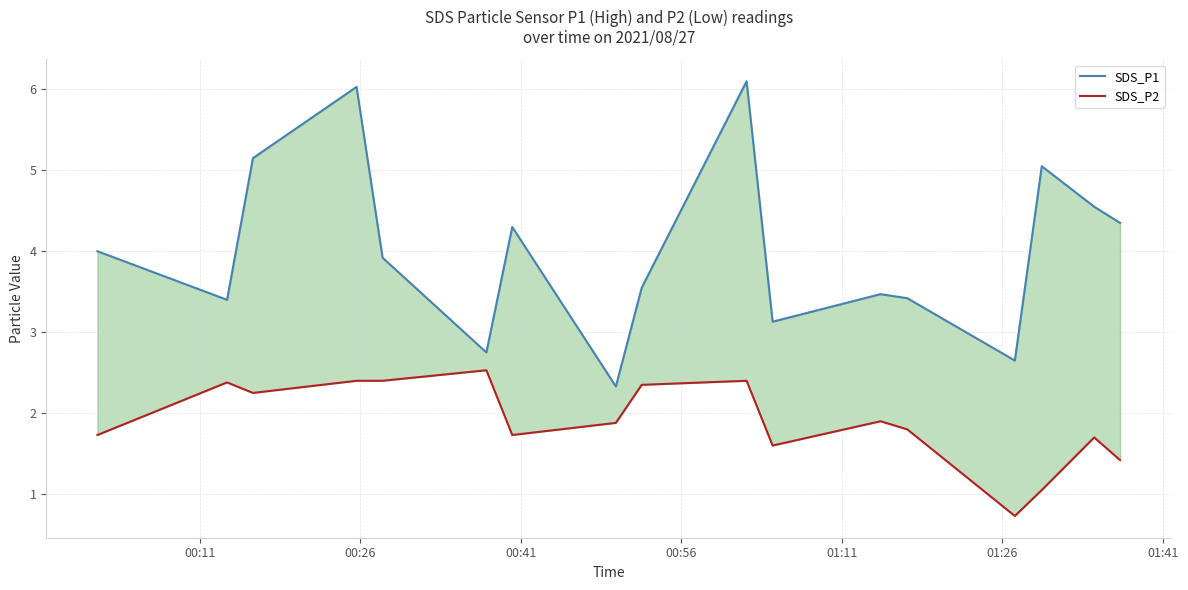

At which label does SDS_P1 first exceed 3?

00:11